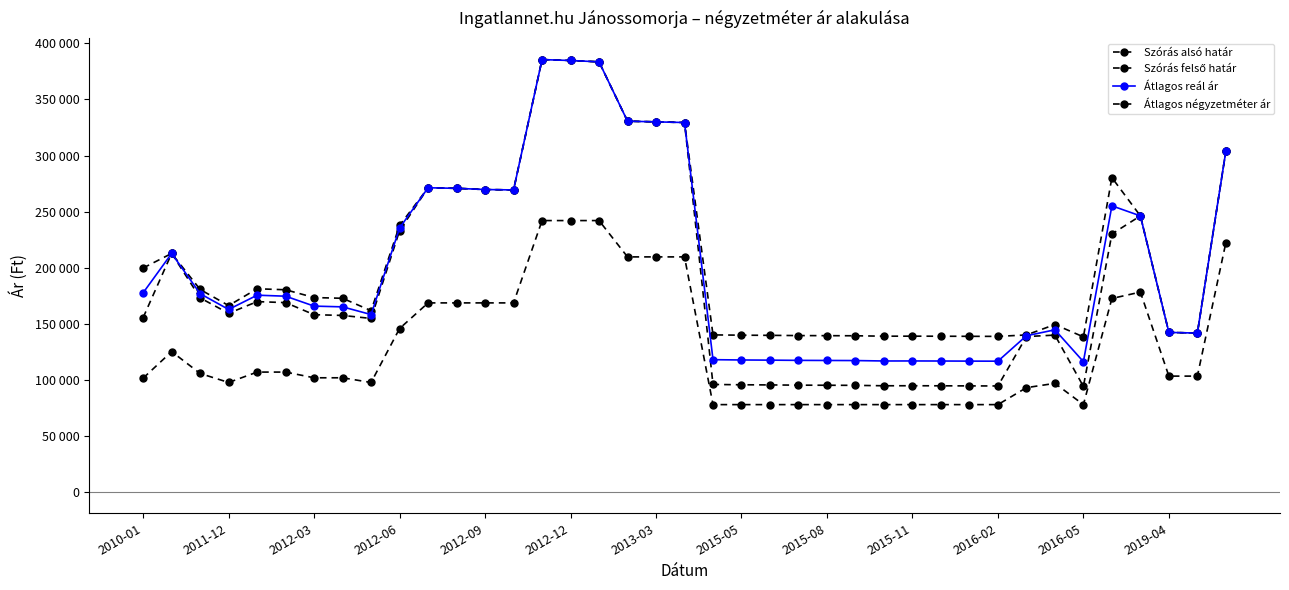

Reading left to right, transcribe all the data shown in this chart.

Szórás alsó határ: 155377	212616	172932	159149	169607	168710	157942	157278	154590	232977	271208	270706	269636	269281	385598	384790	383585	330631	330031	329433	95671	95407	95261	95057	94970	94882	94507	94535	94478	94391	94334	138413	139726	93904	229965	246117	142133	141523	303935
Szórás felső határ: 199623	212616	180432	166077	181079	180182	173238	172574	161518	237595	271208	270706	269636	269281	385598	384790	383585	330631	330031	329433	139917	139653	139507	139303	139216	139128	138753	138781	138724	138637	138580	139863	149154	138150	280243	246117	142133	141523	303935
Átlagos reál ár: 177500	212616	176682	162613	175343	174446	165590	164926	158054	235286	271208	270706	269636	269281	385598	384790	383585	330631	330031	329433	117794	117530	117384	117180	117093	117005	116630	116658	116601	116514	116457	139138	144440	116027	255104	246117	142133	141523	303935
Átlagos négyzetméter ár: 101345	125000	105474	97450	106724	106724	101633	101633	97450	145611	168467	168467	168467	168467	241935	241935	241935	209516	209516	209516	77689	77689	77689	77689	77689	77689	77689	77689	77689	77689	77689	92820	96666	77689	172407	178125	103125	103125	222222